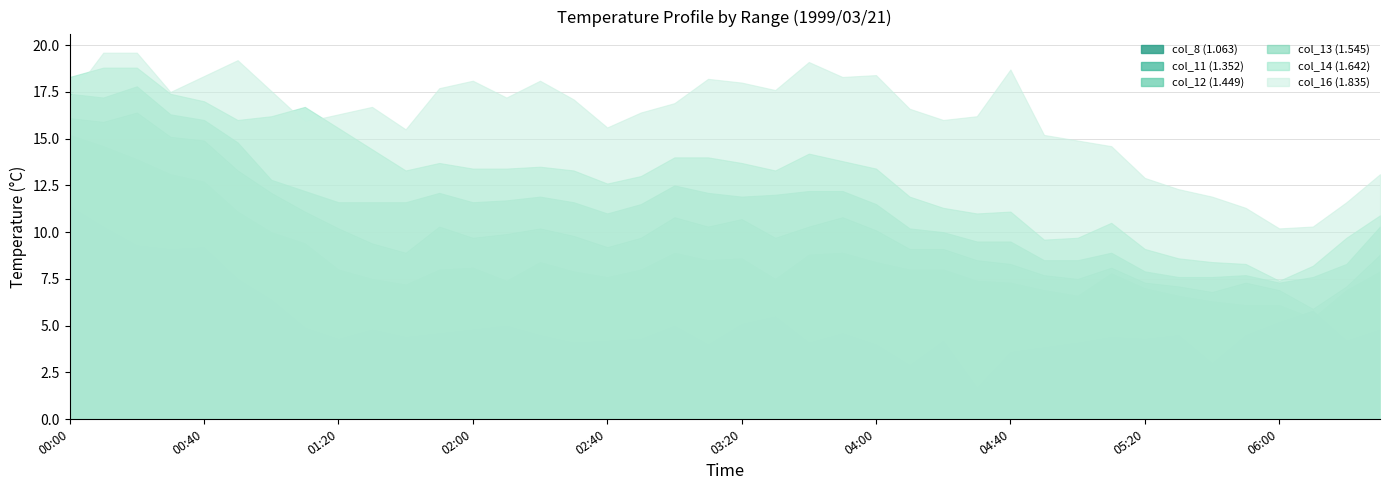

How many interior local valleys does the col_11 (1.352) series have?

7